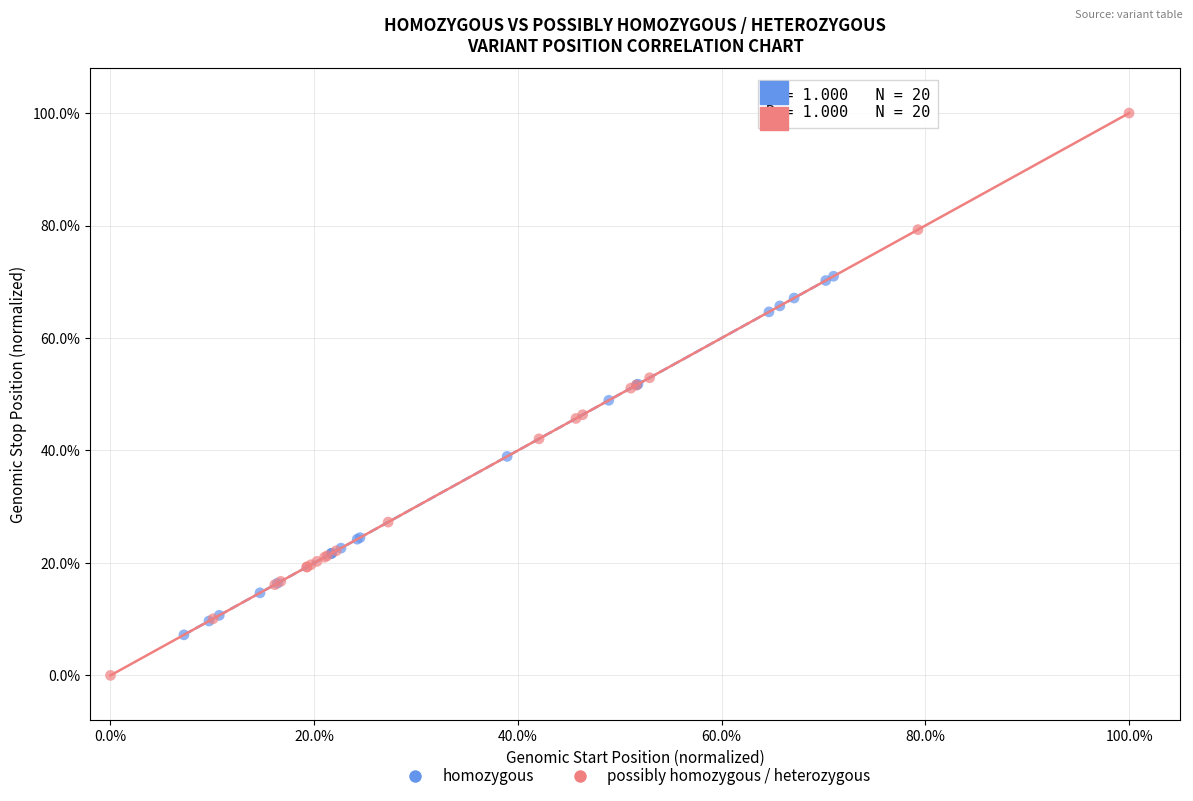

What are all the series names shown in the legend?

homozygous, possibly homozygous / heterozygous